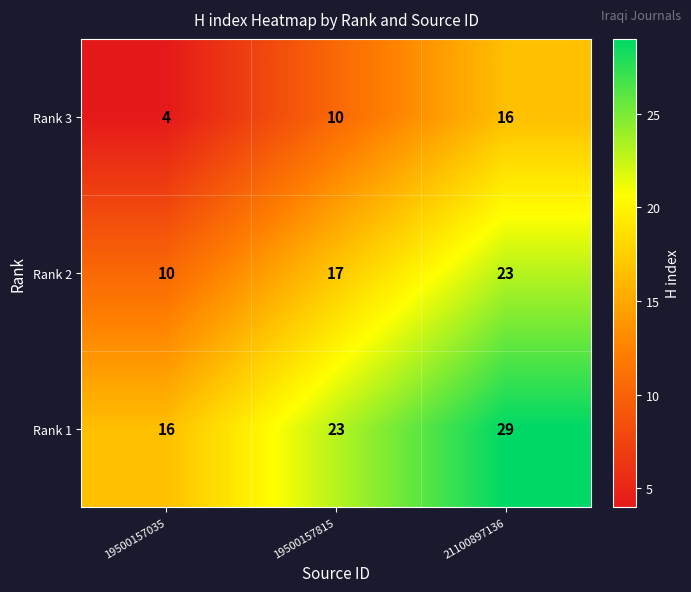

Is it true that Rank 1 equals 29 at 21100897136?

True